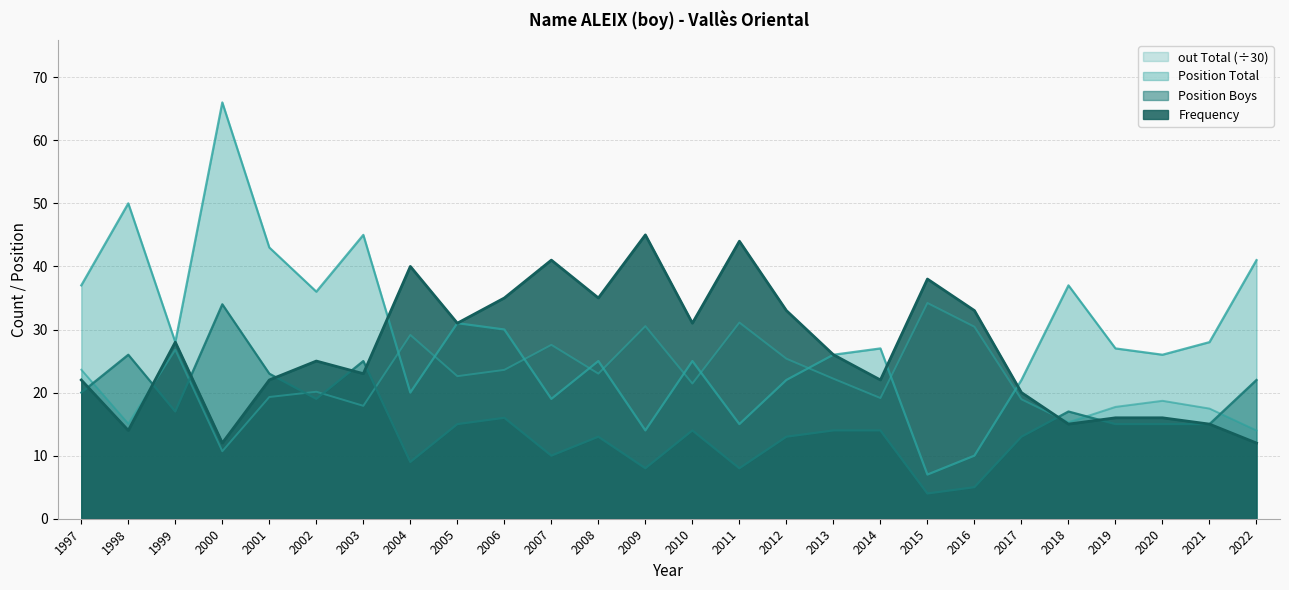

Reading left to right, what are all the values shown in this chart?

Frequency: 1997=22.0	1998=14.0	1999=28.0	2000=12.0	2001=22.0	2002=25.0	2003=23.0	2004=40.0	2005=31.0	2006=35.0	2007=41.0	2008=35.0	2009=45.0	2010=31.0	2011=44.0	2012=33.0	2013=26.0	2014=22.0	2015=38.0	2016=33.0	2017=20.0	2018=15.0	2019=16.0	2020=16.0	2021=15.0	2022=12.0
Position Total: 1997=37.0	1998=50.0	1999=28.0	2000=66.0	2001=43.0	2002=36.0	2003=45.0	2004=20.0	2005=31.0	2006=30.0	2007=19.0	2008=25.0	2009=14.0	2010=25.0	2011=15.0	2012=22.0	2013=26.0	2014=27.0	2015=7.0	2016=10.0	2017=22.0	2018=37.0	2019=27.0	2020=26.0	2021=28.0	2022=41.0
Position Boys: 1997=20.0	1998=26.0	1999=17.0	2000=34.0	2001=23.0	2002=19.0	2003=25.0	2004=9.0	2005=15.0	2006=16.0	2007=10.0	2008=13.0	2009=8.0	2010=14.0	2011=8.0	2012=13.0	2013=14.0	2014=14.0	2015=4.0	2016=5.0	2017=13.0	2018=17.0	2019=15.0	2020=15.0	2021=15.0	2022=22.0
out Total: 1997=23.6	1998=15.1	1999=26.8	2000=10.7	2001=19.3	2002=20.1	2003=17.9	2004=29.1	2005=22.6	2006=23.6	2007=27.6	2008=23.0	2009=30.5	2010=21.4	2011=31.1	2012=25.4	2013=22.2	2014=19.1	2015=34.2	2016=30.4	2017=18.9	2018=15.3	2019=17.7	2020=18.7	2021=17.5	2022=14.0